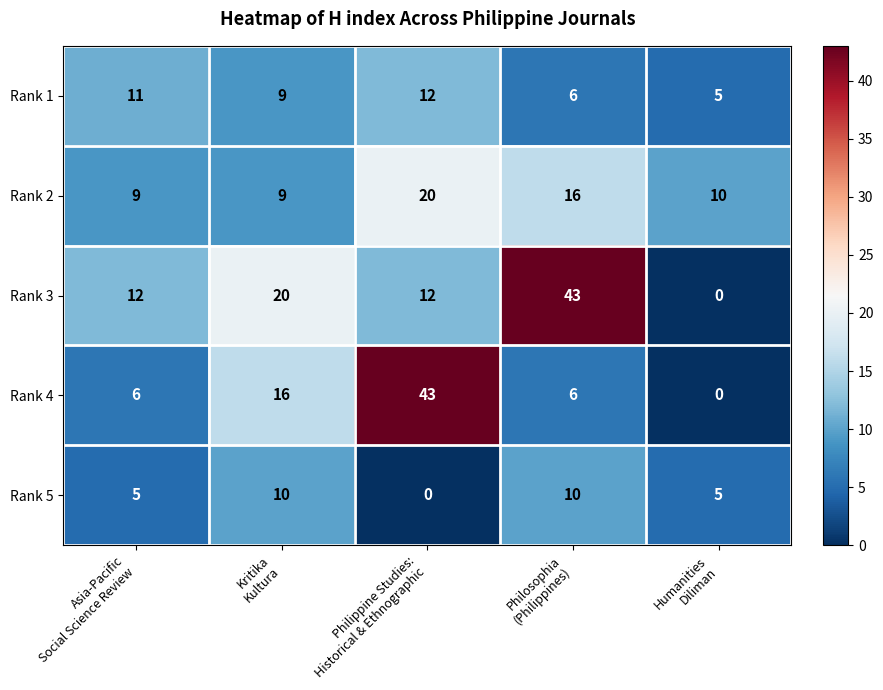

How many Rank 4 values are between 6 and 16?

3